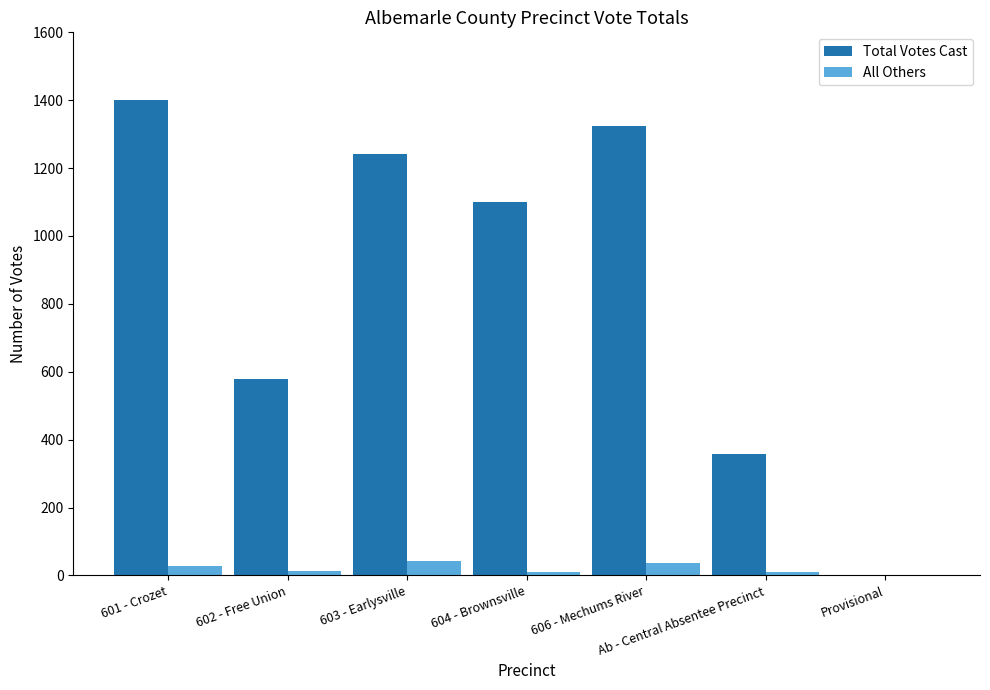

Between Ab - Central Absentee Precinct and Provisional, which series saw the biggest shift?

Total Votes Cast